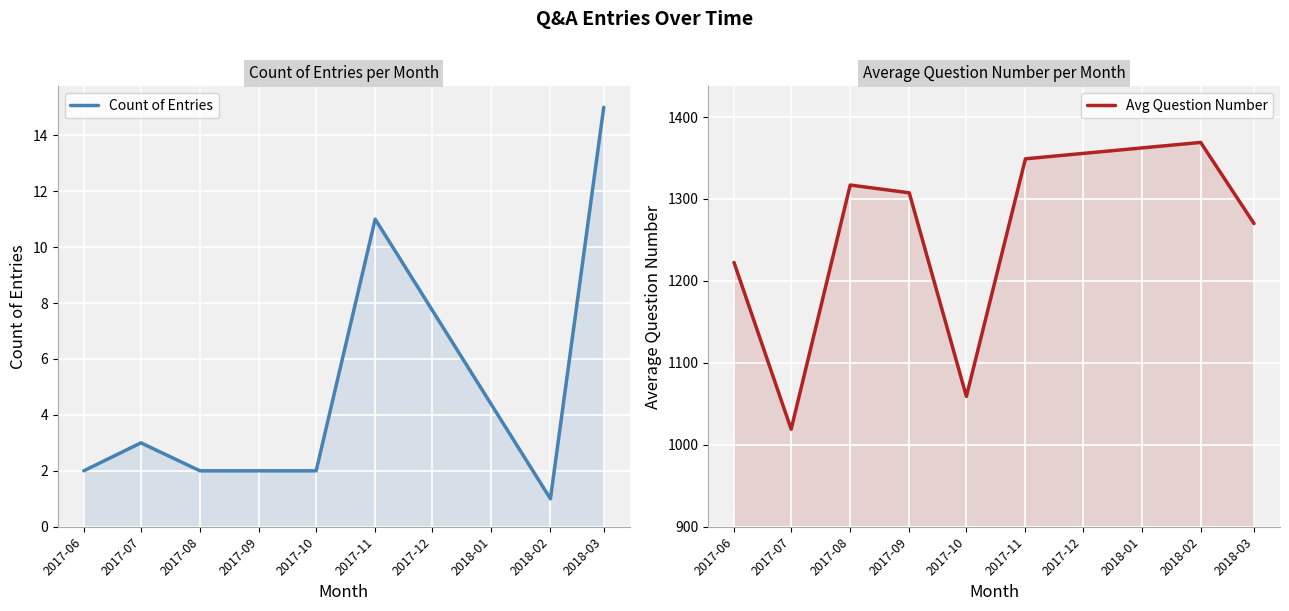

The Avg Question Number series shows 1317.0 at 2017-08. True or false?

True